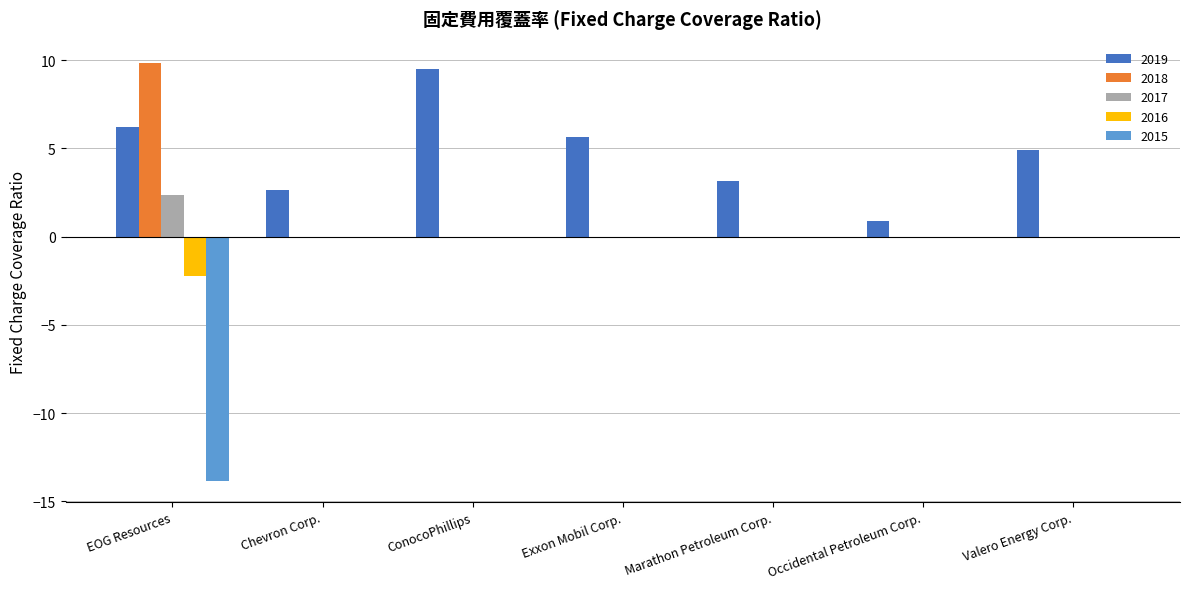

What is the total value across all series at EOG Resources?

2.4